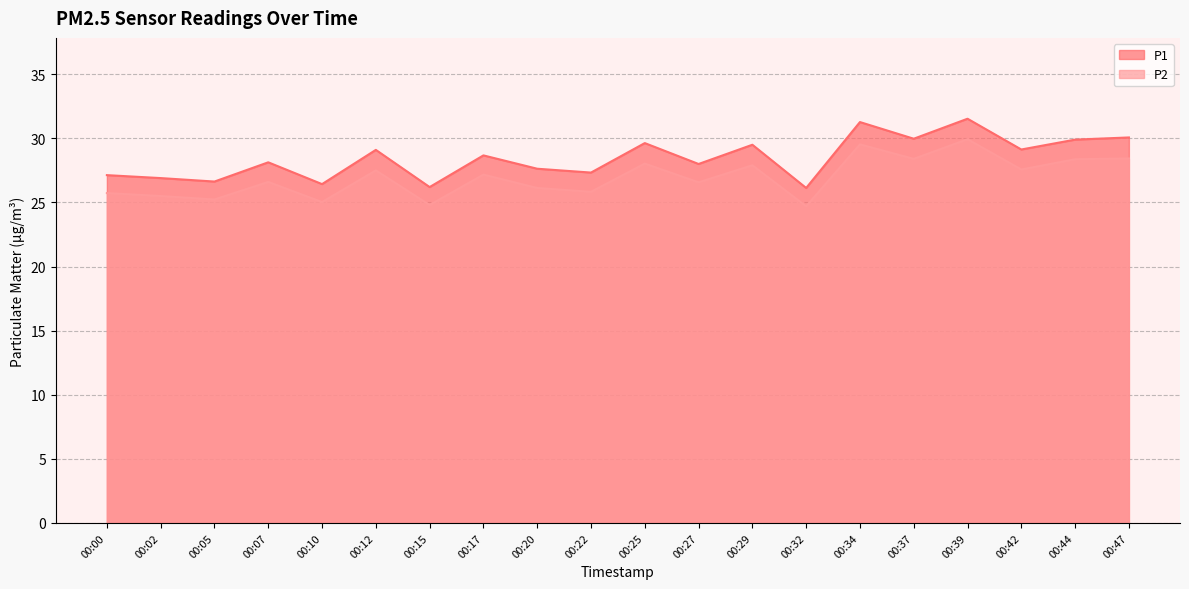

What are all the series names shown in the legend?

P1, P2